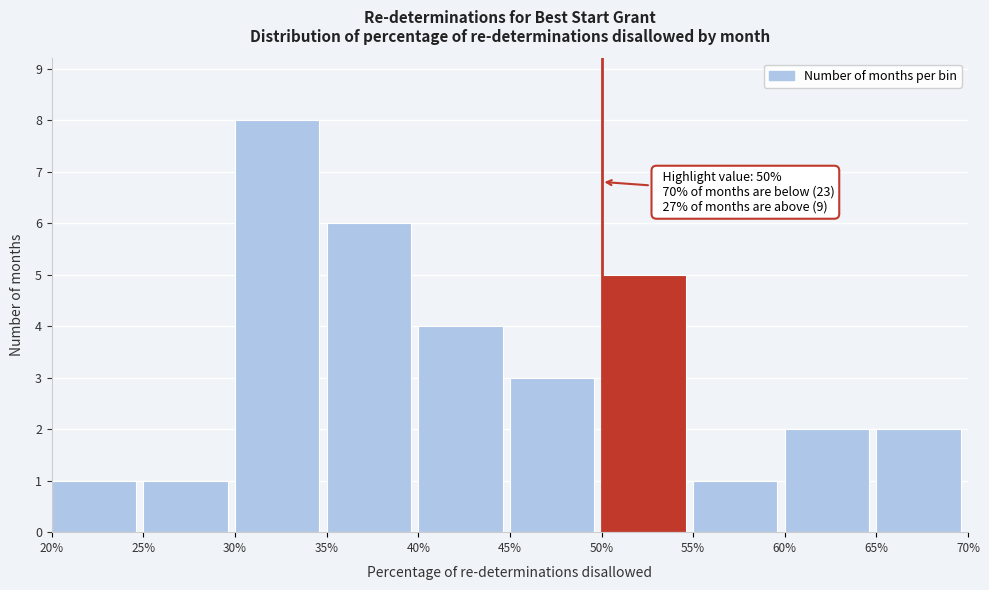

Reading right to left, transcribe all the data shown in this chart.

65%=2	60%=2	55%=1	50%=5	45%=3	40%=4	35%=6	30%=8	25%=1	20%=1